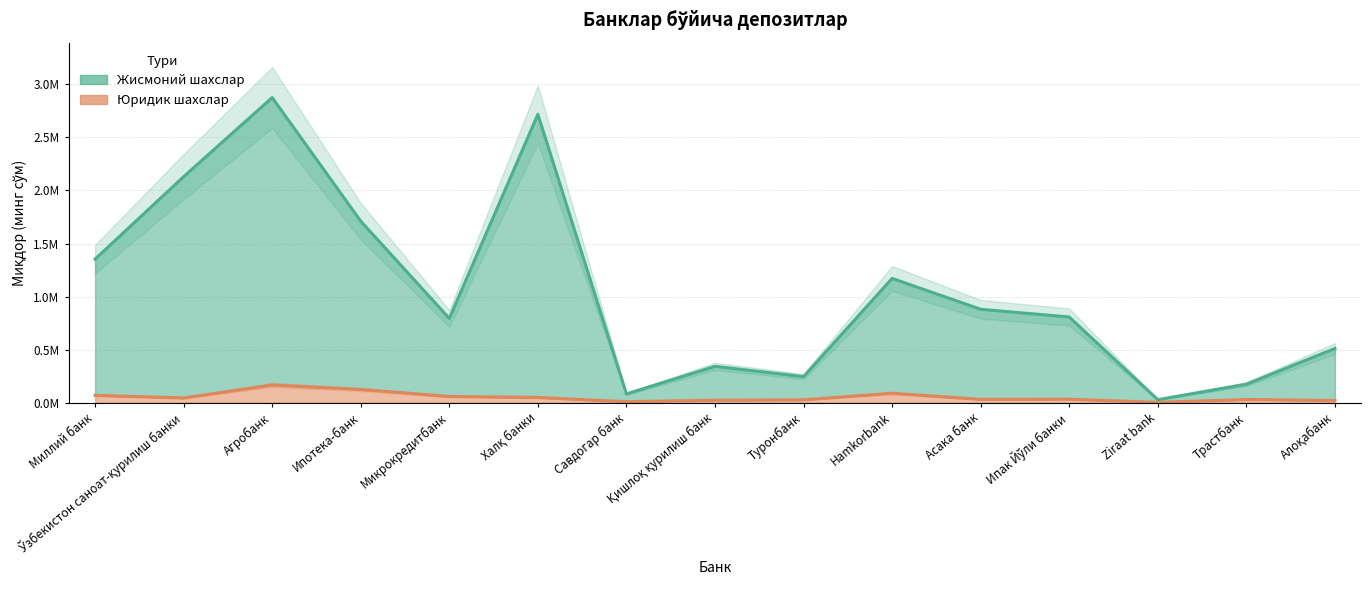

How many interior local peaks does the Жисмоний шахслар series have?

4